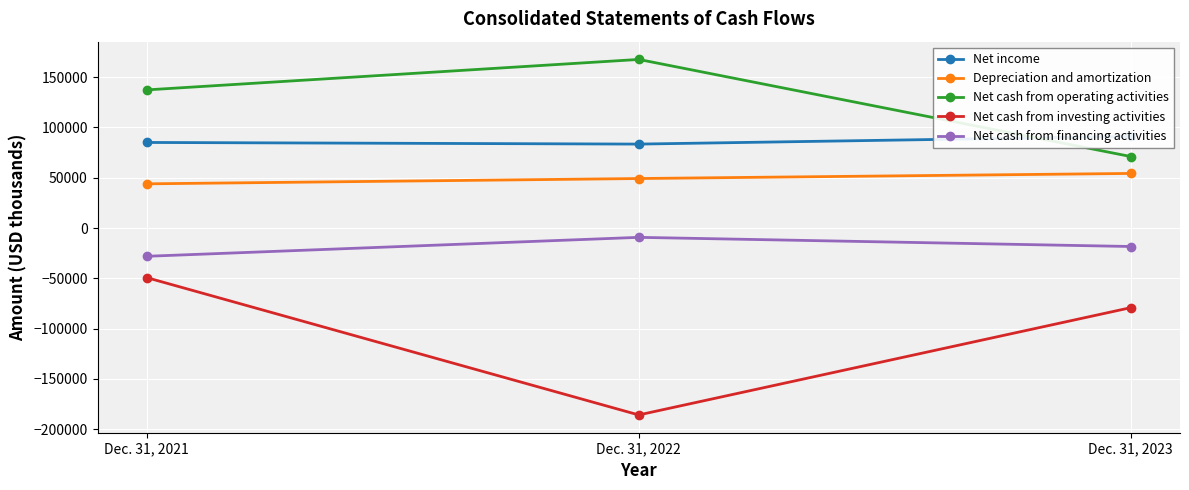

At which category is the sum across all series the highest?

Dec. 31, 2021